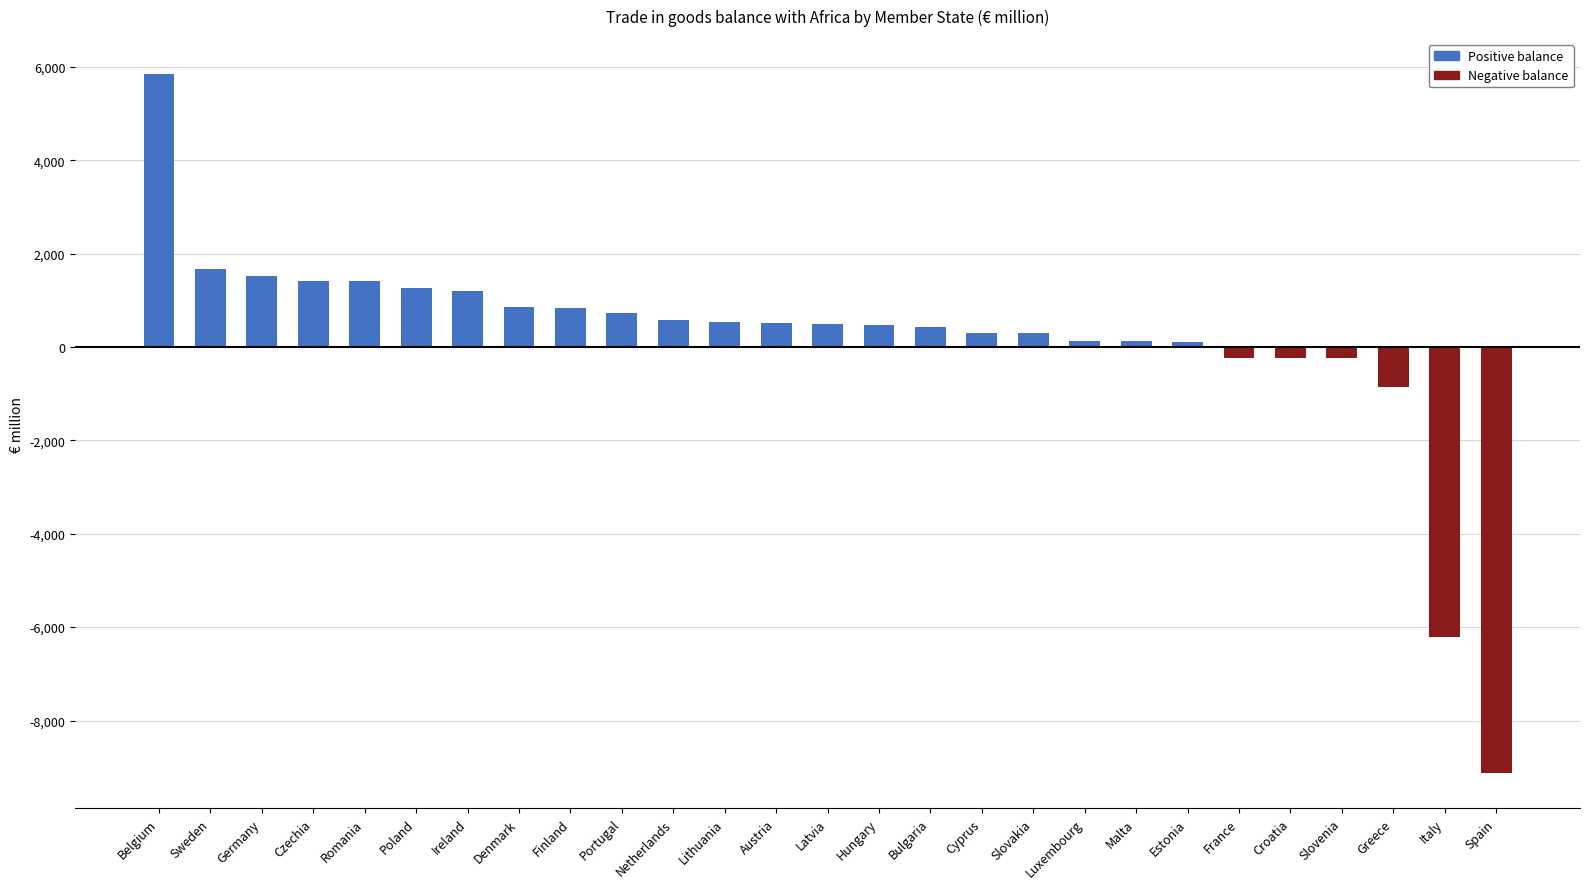

Reading left to right, what are all the values shown in this chart?

Positive balance: Belgium=5851.6	Sweden=1666.5	Germany=1512.6	Czechia=1419.4	Romania=1414.5	Poland=1255.1	Ireland=1189.7	Denmark=867.2	Finland=828.8	Portugal=724.8	Netherlands=582.5	Lithuania=538.2	Austria=511.3	Latvia=485.1	Hungary=465.3	Bulgaria=435.3	Cyprus=300.4	Slovakia=292.0	Luxembourg=139.8	Malta=137.8	Estonia=99.3	France=0.0	Croatia=0.0	Slovenia=0.0	Greece=0.0	Italy=0.0	Spain=0.0
Negative balance: Belgium=0.0	Sweden=0.0	Germany=0.0	Czechia=0.0	Romania=0.0	Poland=0.0	Ireland=0.0	Denmark=0.0	Finland=0.0	Portugal=0.0	Netherlands=0.0	Lithuania=0.0	Austria=0.0	Latvia=0.0	Hungary=0.0	Bulgaria=0.0	Cyprus=0.0	Slovakia=0.0	Luxembourg=0.0	Malta=0.0	Estonia=0.0	France=-224.9	Croatia=-227.1	Slovenia=-228.7	Greece=-862.5	Italy=-6205.4	Spain=-9129.6